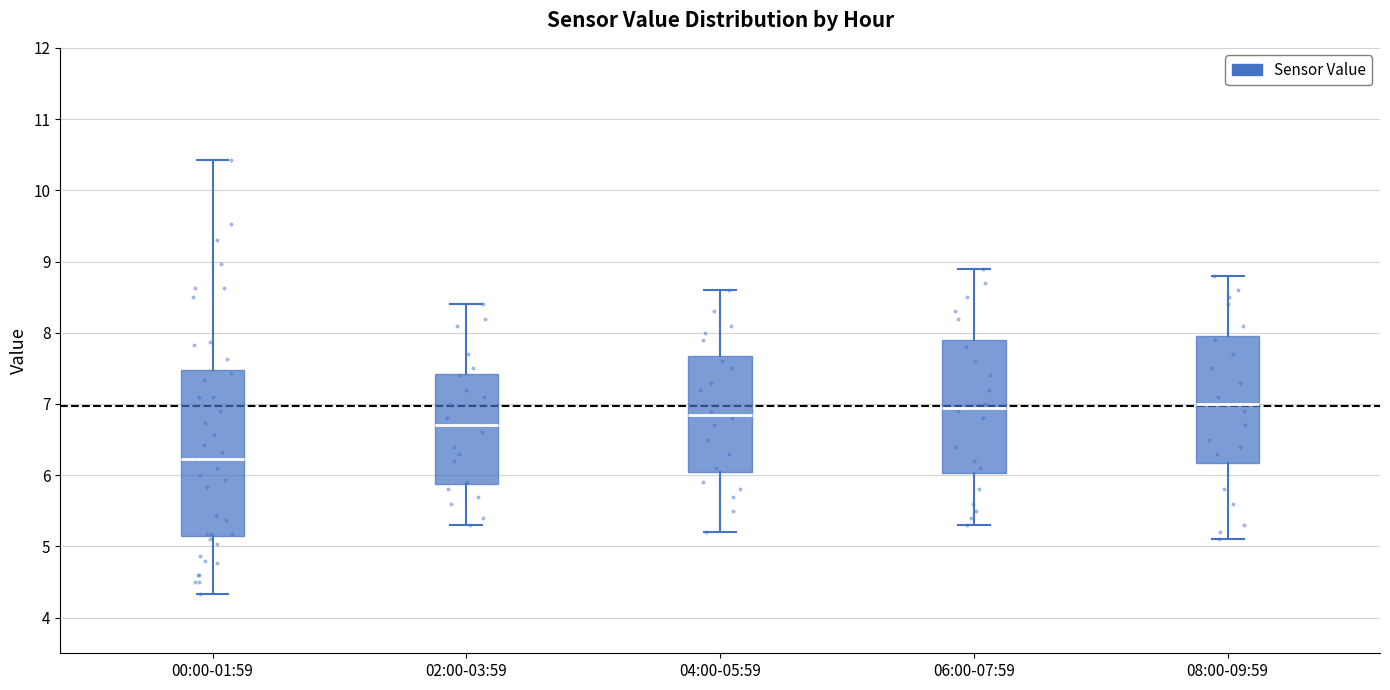

Which box is the tallest, from its lower edge to its upper edge?

00:00-01:59